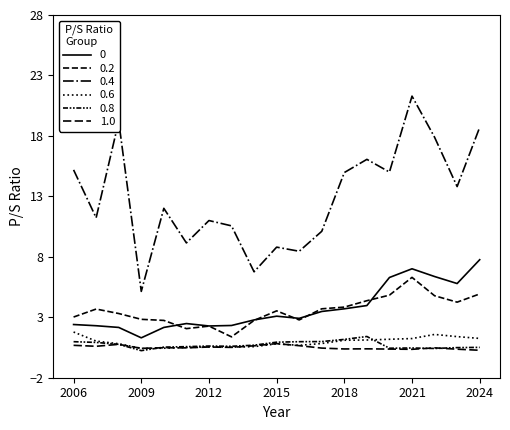

Reading left to right, what are all the values shown in this chart?

Danaher Corp.: 2.4	2.3	2.2	1.3	2.2	2.5	2.3	2.3	2.8	3.1	2.9	3.5	3.7	4.0	6.3	7.0	6.4	5.8	7.8
Abbott Laboratories: 3.0	3.7	3.3	2.8	2.7	2.1	2.3	1.4	2.7	3.5	2.8	3.7	3.8	4.4	4.8	6.3	4.8	4.2	4.9
Intuitive Surgical Inc.: 15.2	11.2	19.2	5.1	12.0	9.2	11.0	10.6	6.8	8.8	8.5	10.1	15.0	16.1	15.0	21.3	17.9	13.8	18.7
UnitedHealth Group Inc.: 1.8	1.0	0.8	0.4	0.4	0.5	0.6	0.5	0.6	0.8	0.7	0.8	1.1	1.1	1.2	1.2	1.6	1.4	1.2
Cigna Group: 1.0	0.9	0.8	0.2	0.5	0.6	0.6	0.6	0.7	0.9	1.0	1.0	1.2	1.4	0.4	0.5	0.4	0.5	0.5
CVS Health Corp.: 0.7	0.6	0.8	0.4	0.5	0.5	0.5	0.5	0.6	0.8	0.7	0.5	0.4	0.4	0.4	0.3	0.5	0.4	0.3